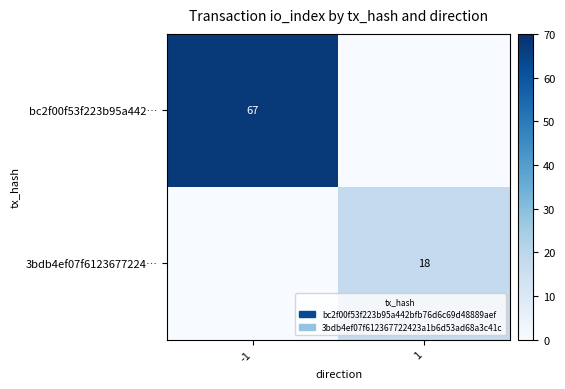

True or false: bc2f00f53f223b95a442… has a value of 67 at -1.

True